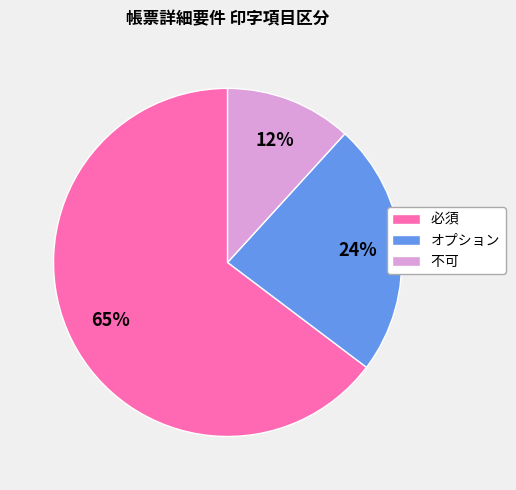

What is the largest slice in the pie chart?

必須